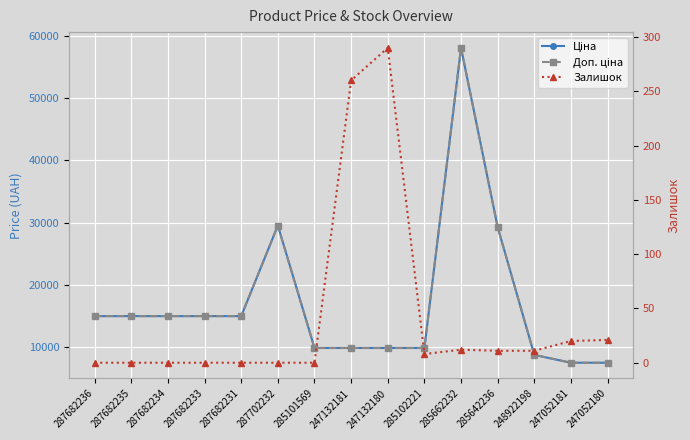

At which label does Доп. ціна reach its peak?

285662232